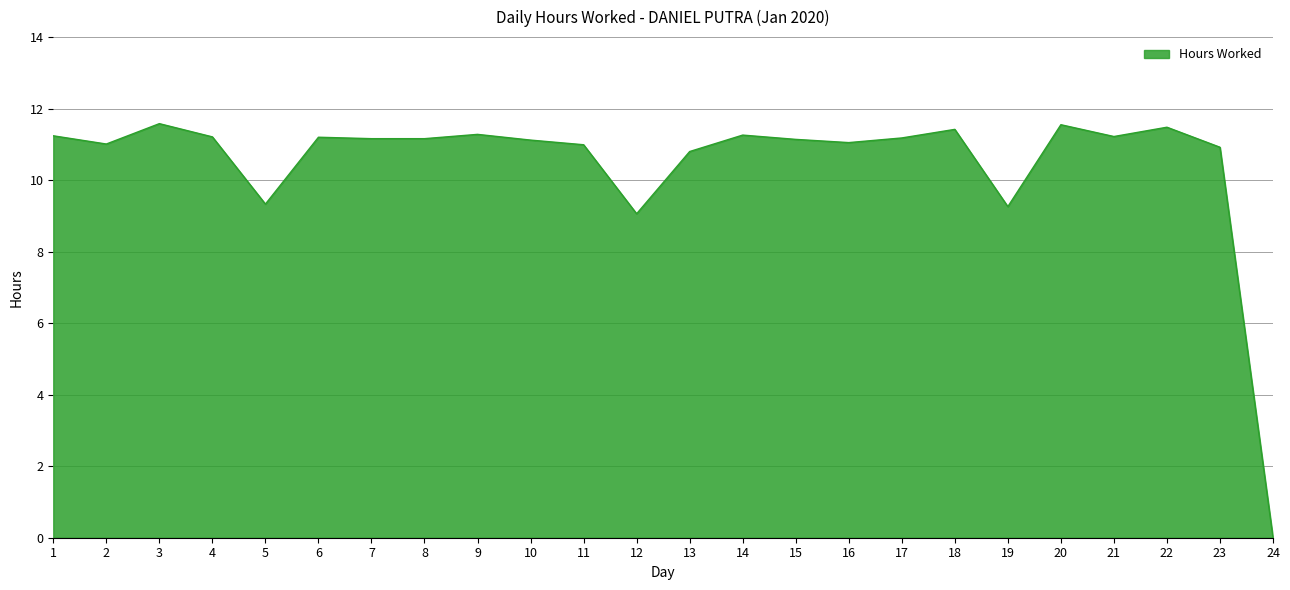

Between 19 and 22, which is larger?

22